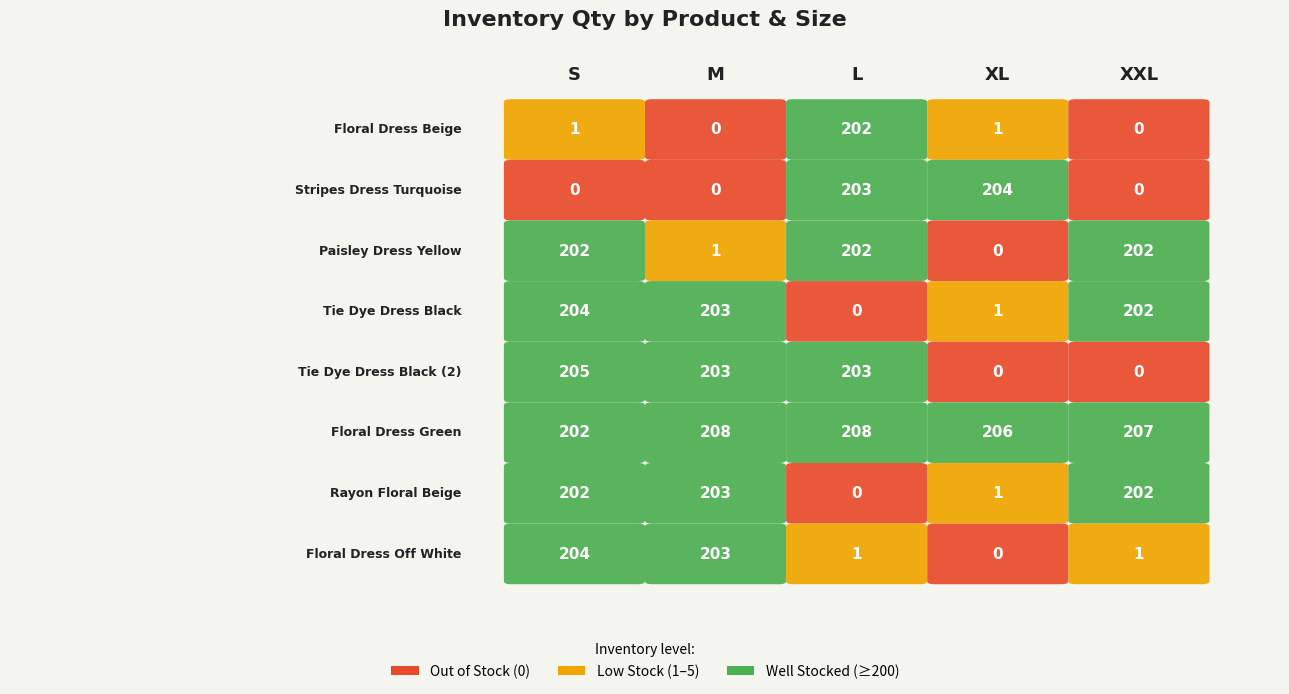

What is the spread (max minus min) of values at Rayon Floral Beige?

203